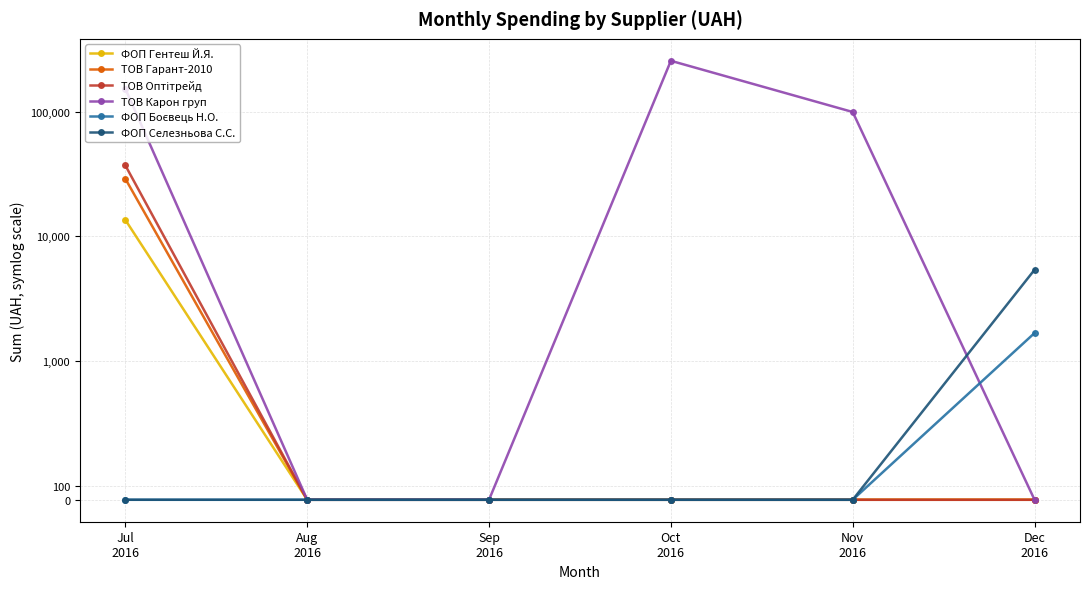

At which label does ТОВ Гарант-2010 reach its minimum?

Aug
2016